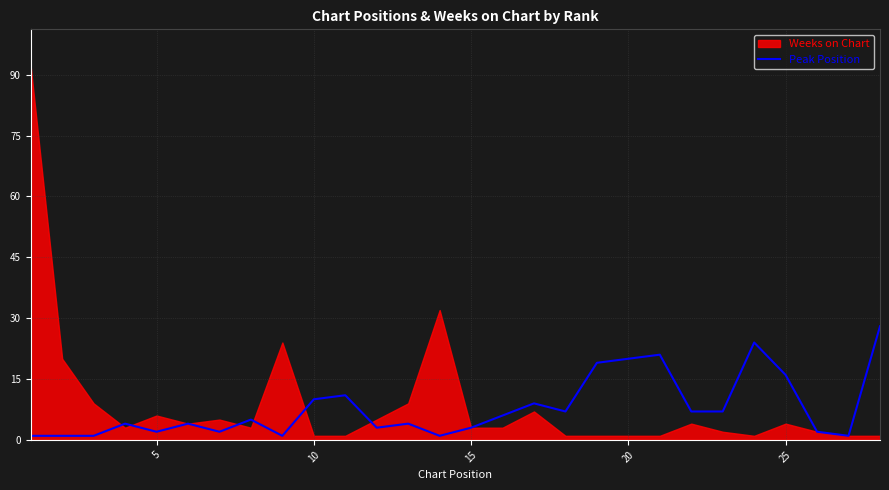

How many interior local valleys (lower than both neighbors) does the data have?

7